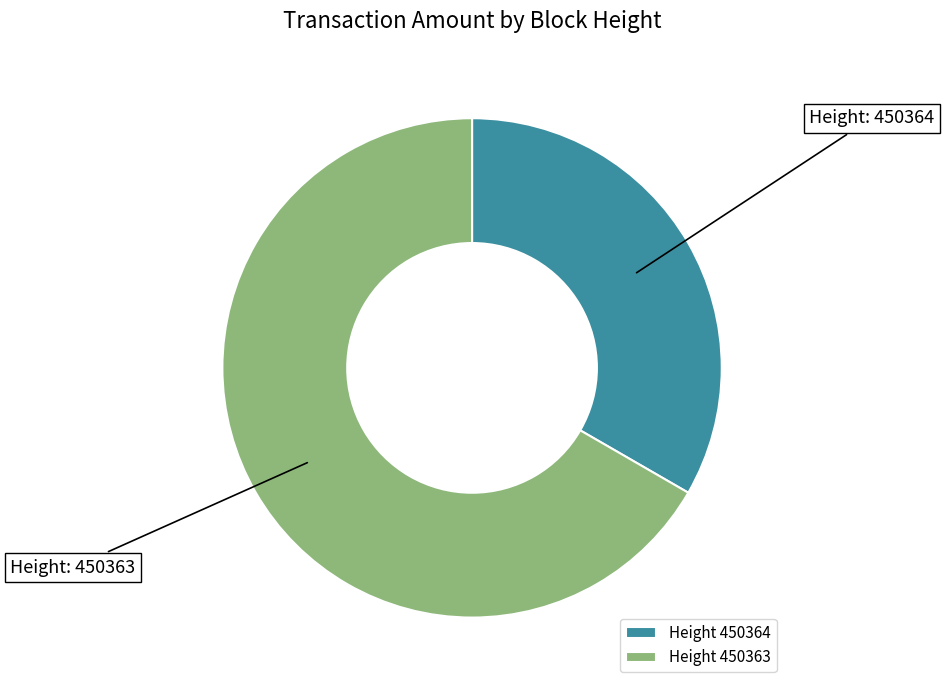

Which category has the smallest portion of the pie?

Height 450364